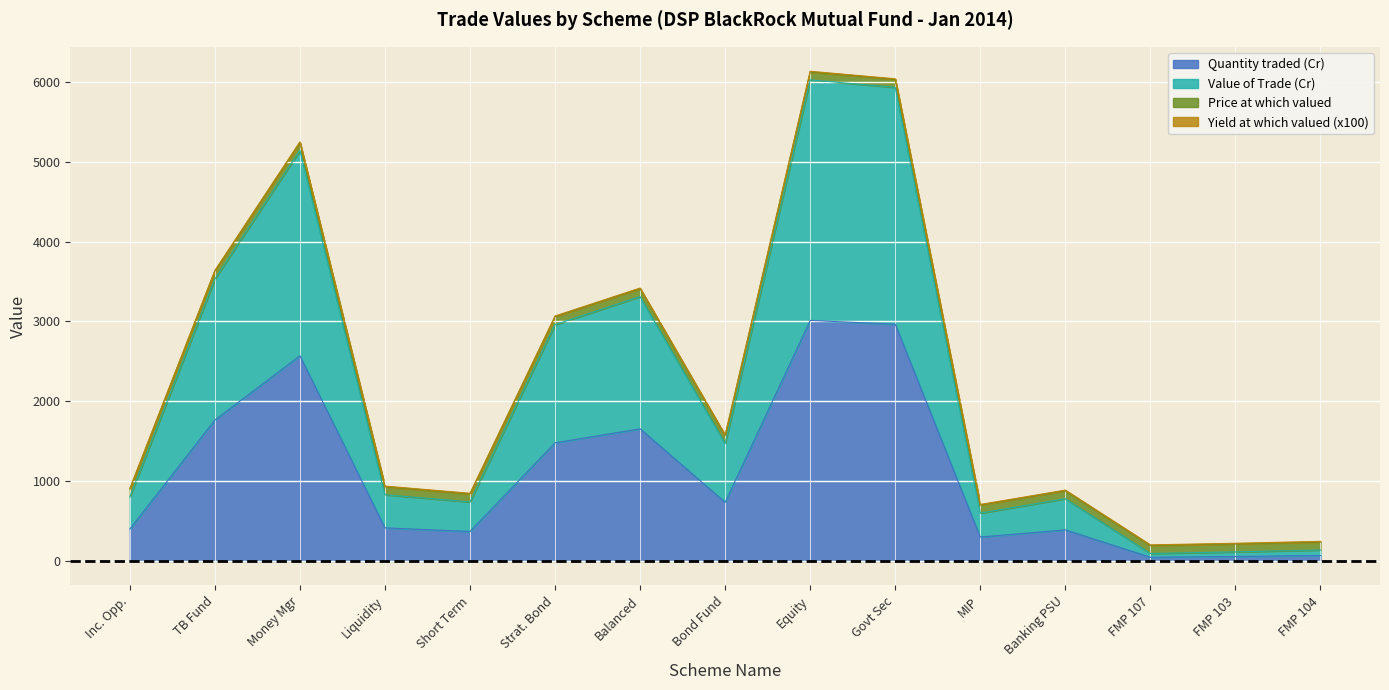

True or false: Quantity traded (Cr) has a value of 1107.8 at Balanced.

False